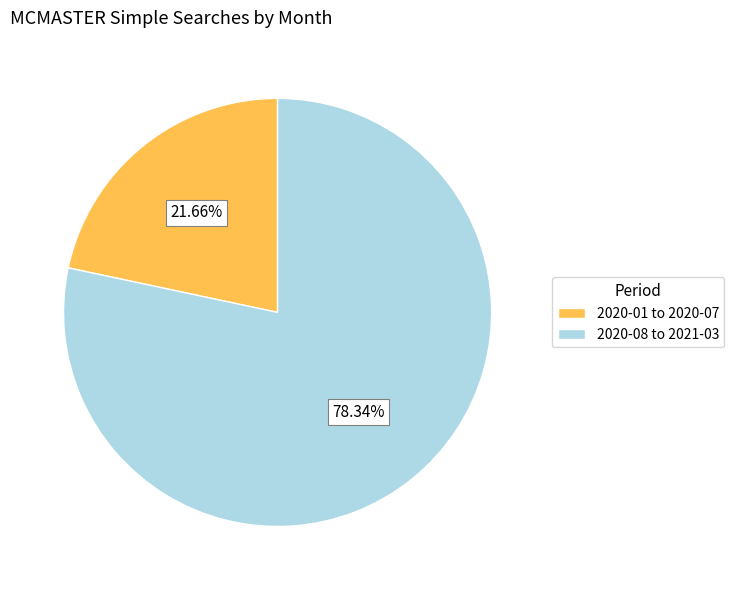

Rank the categories by value from highest to lowest.

2020-08 to 2021-03, 2020-01 to 2020-07